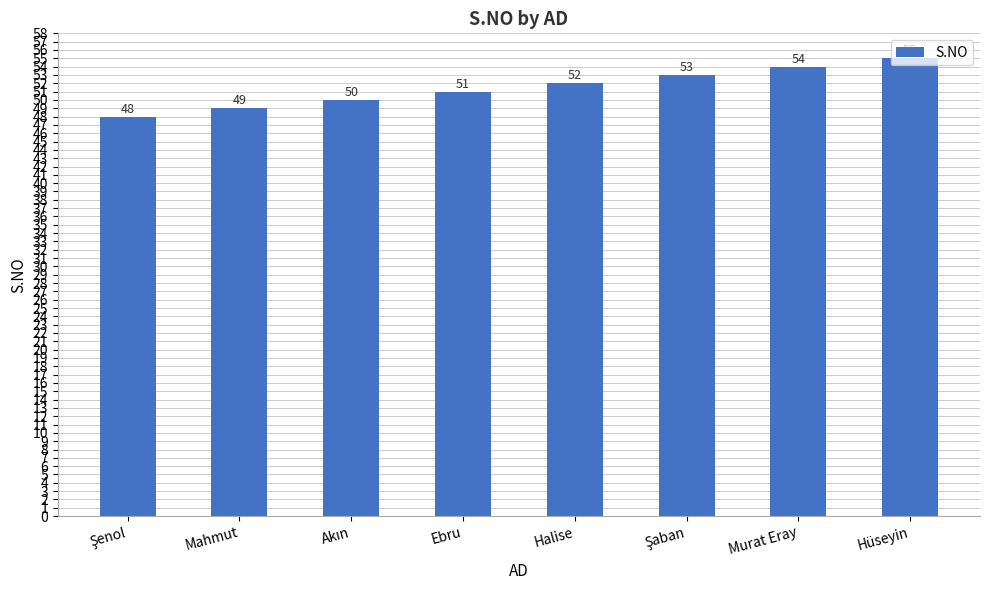

Is it true that the value at Hüseyin is 34?

False